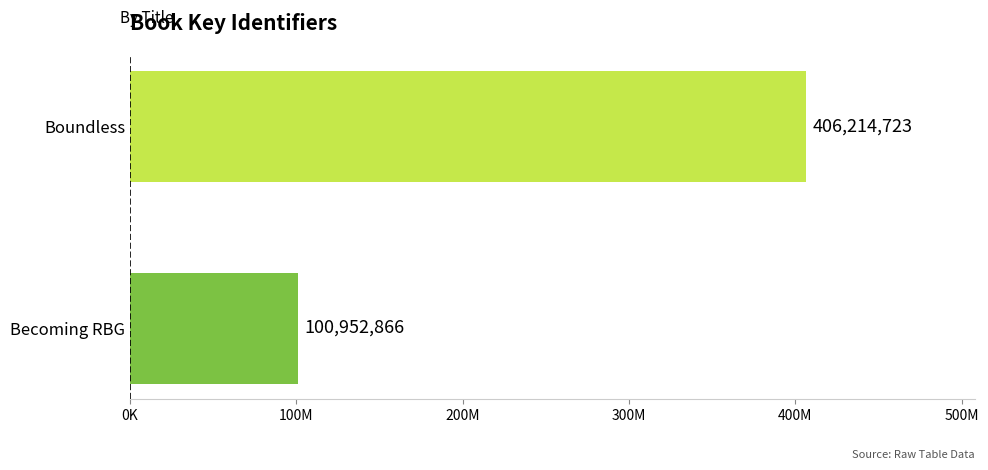

Are the bars horizontal?

Yes